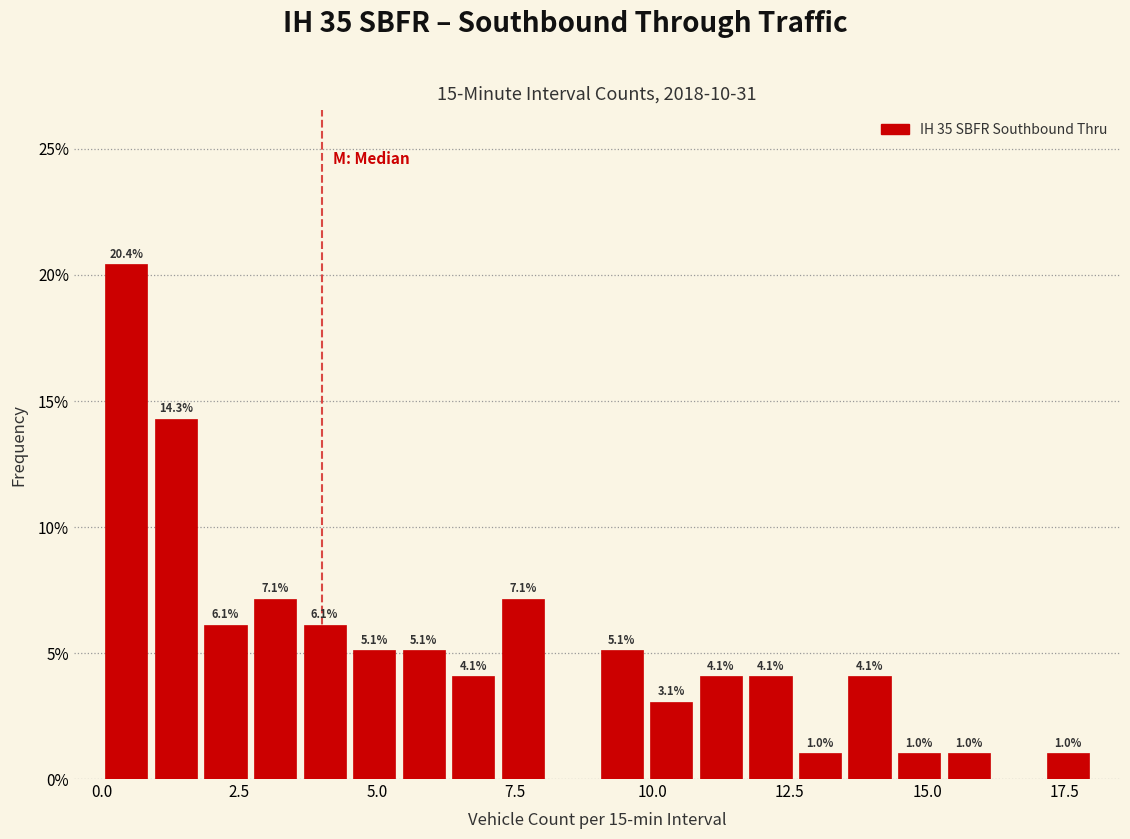

Read against the x-axis, roughly where is the centre of the tallest bar?

0.5